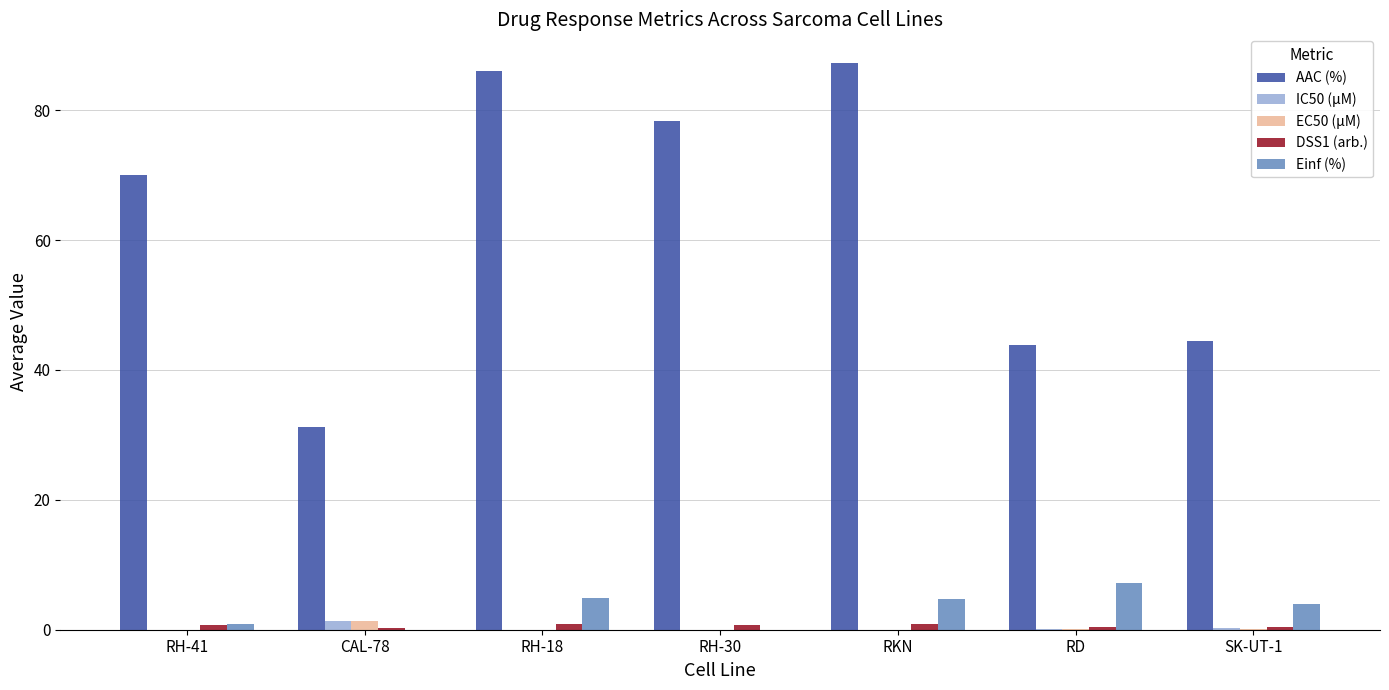

Where is Einf (%) nearest to the value 3?

SK-UT-1